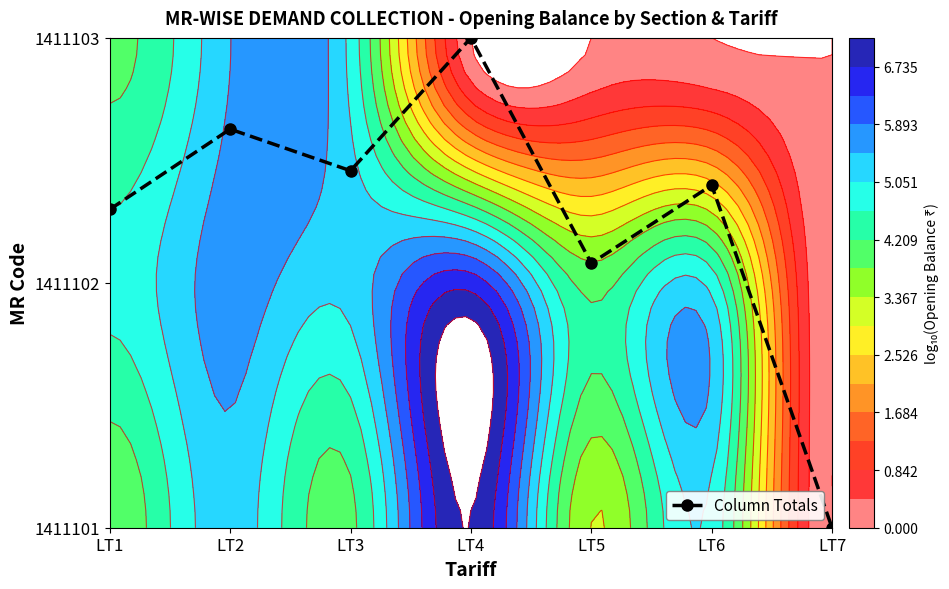

Between LT3 and LT6, which is larger?

LT3